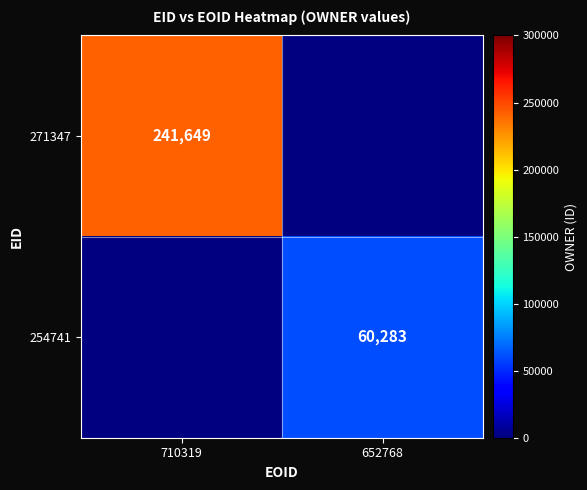

The value of 254741 at 652768 is 60283. True or false?

True